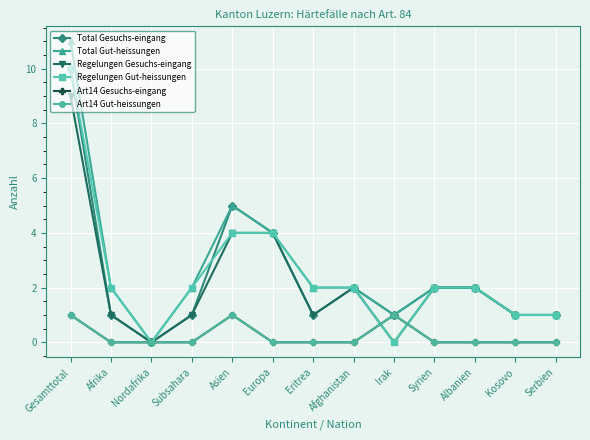

Does the chart have visible grid lines?

Yes